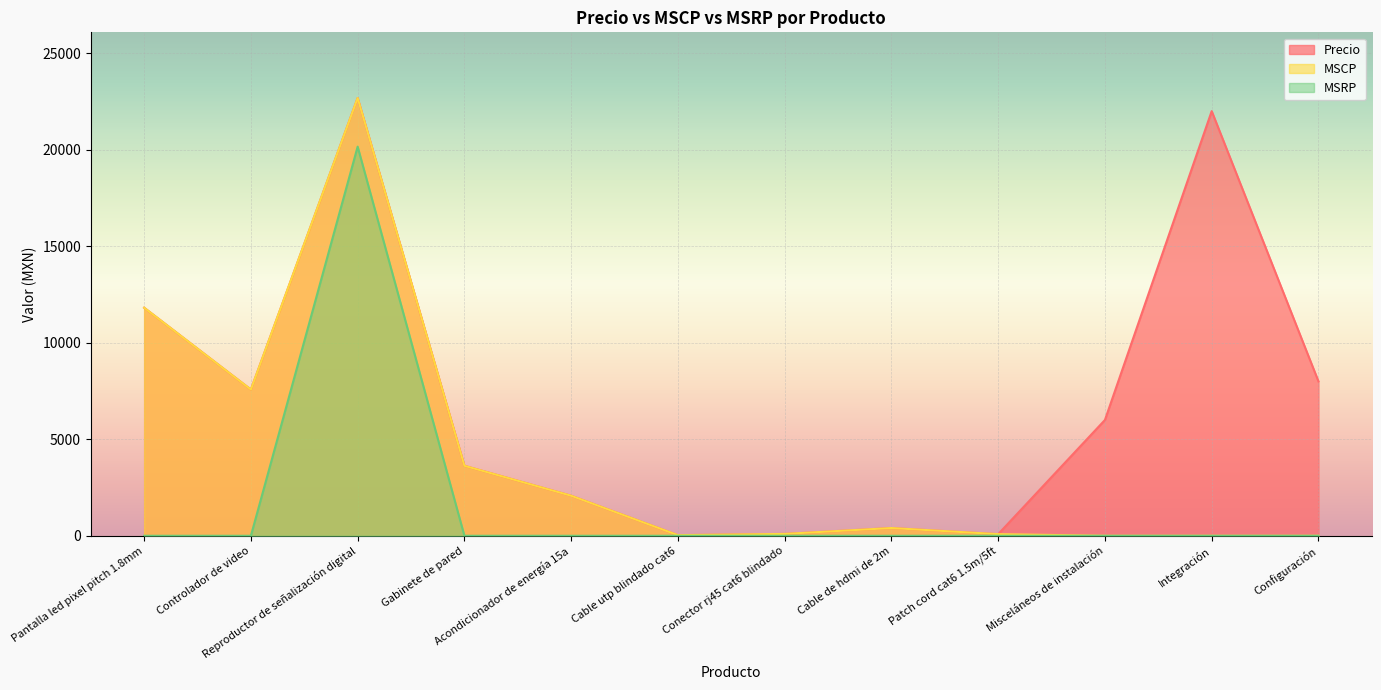

What is the label of the 8th point from the right?

Acondicionador de energía 15a